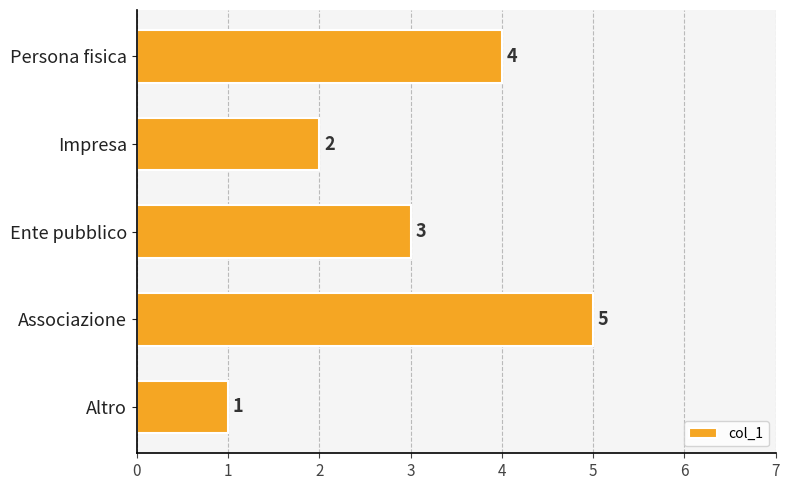

What is the sum of all values?

15